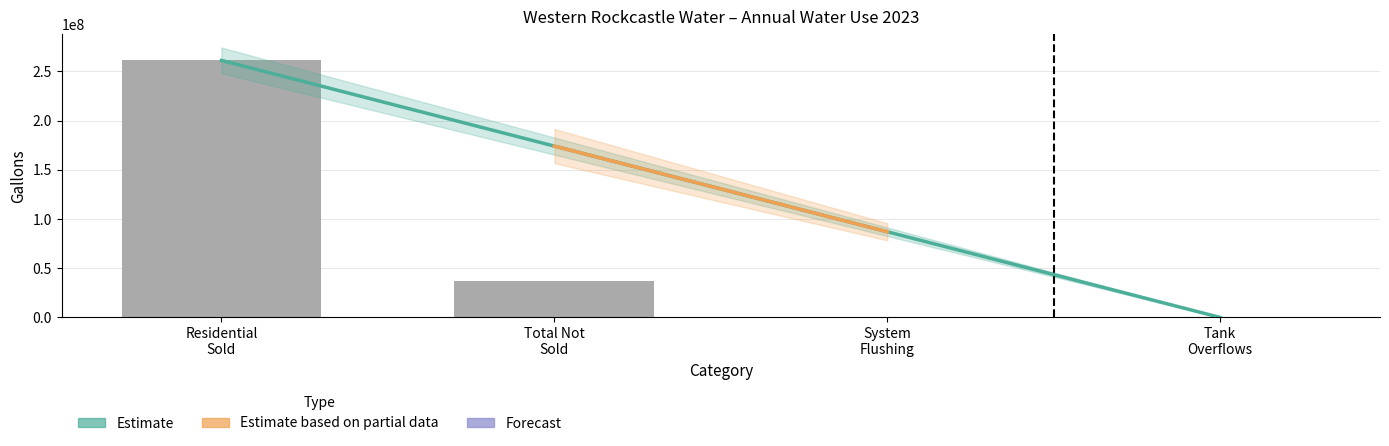

What is the highest value of the Water Not Sold series?

37544655